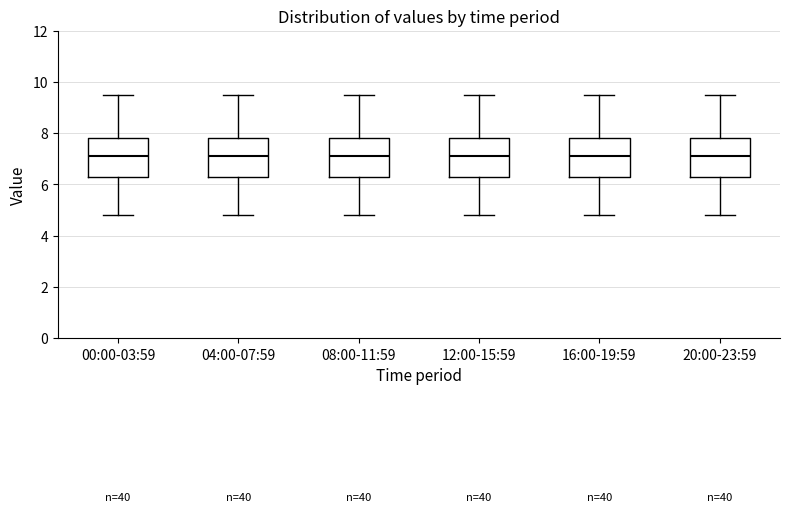

Where does the lower whisker of the box for 08:00-11:59 end on the y-axis? The values are not printed on the chart, so give them approximately, as read against the axis.

4.8